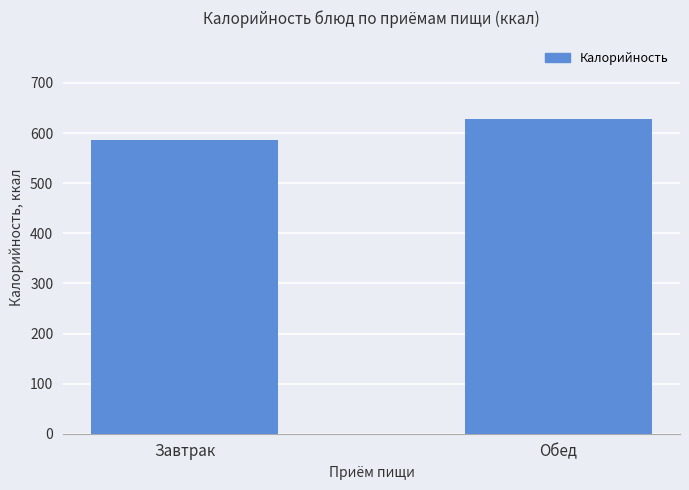

Count the number of data series in this chart.

1